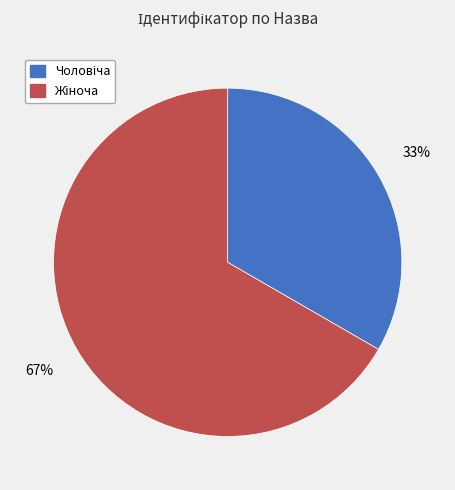

To the nearest percent, what is the average slice percentage?

50%